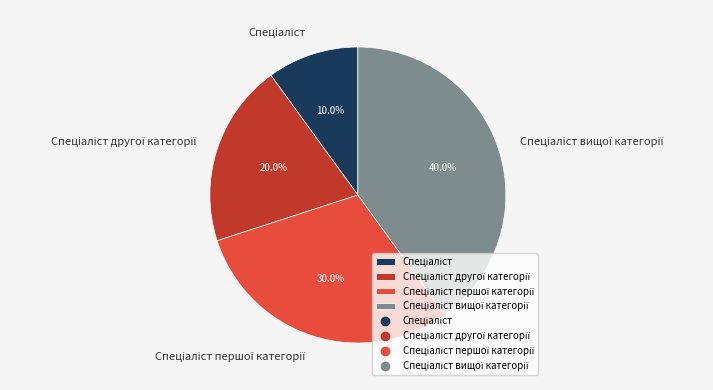

Is there a majority slice in this chart?

No